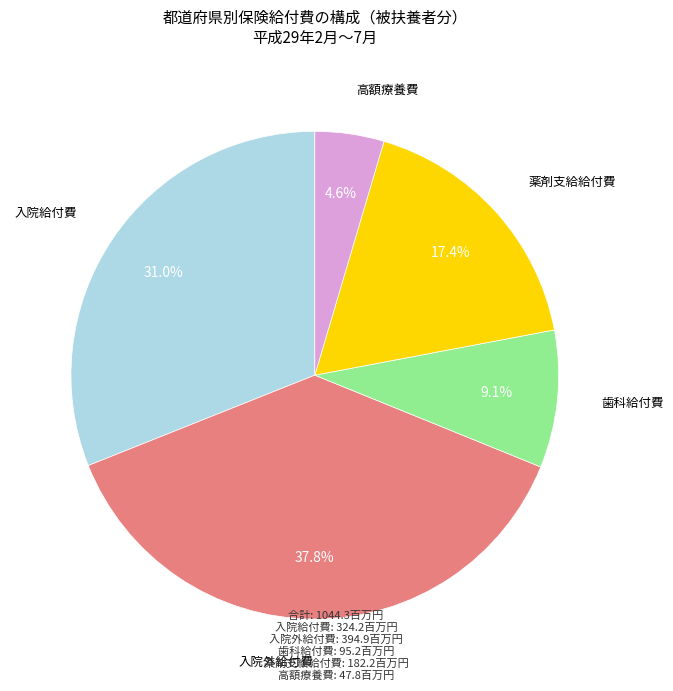

Is there a majority slice in this chart?

No